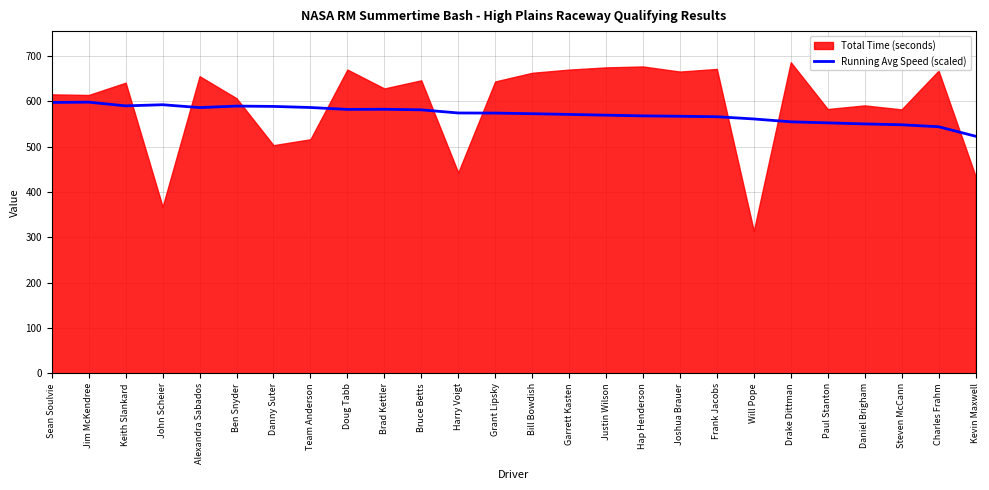

The chart shows a value of 817.5 at Frank Jacobs. True or false?

False